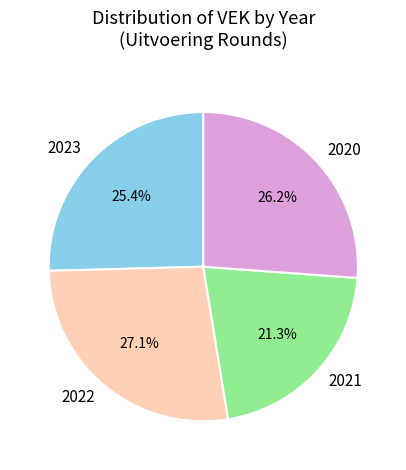

What percentage is NOT represented by 2022?

72.9%